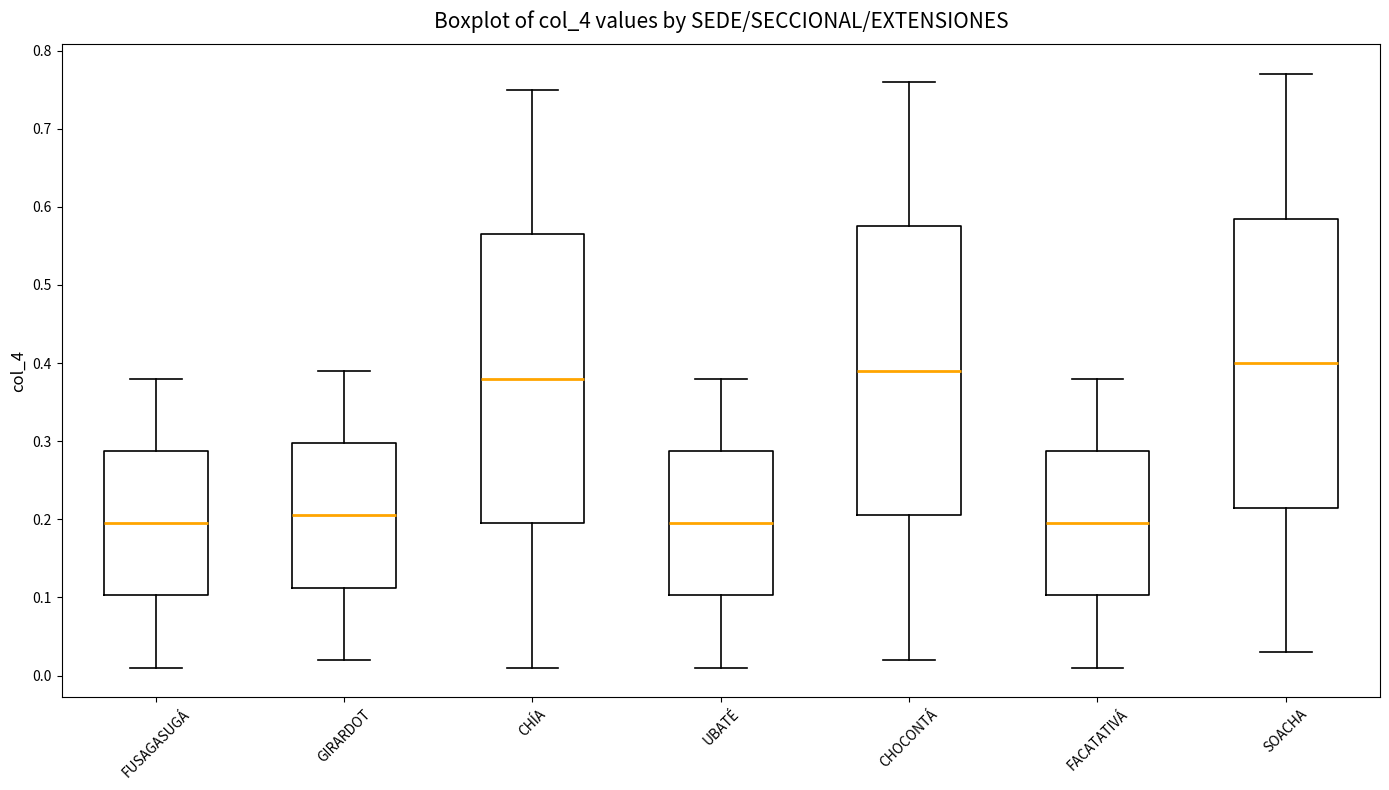

Where does the upper whisker of the box for FACATATIVÁ end on the y-axis? The values are not printed on the chart, so give them approximately, as read against the axis.

0.38